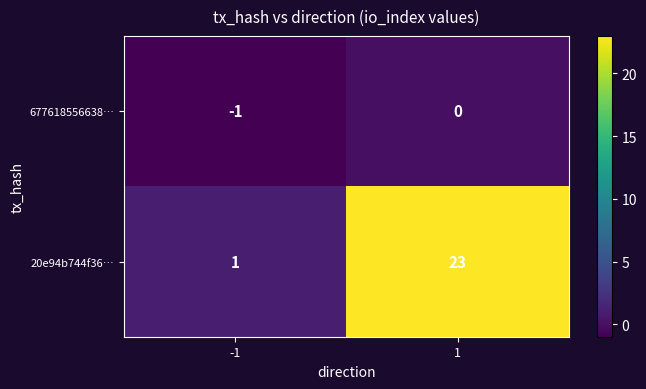

Is it true that 677618556638… equals 1 at 1?

False